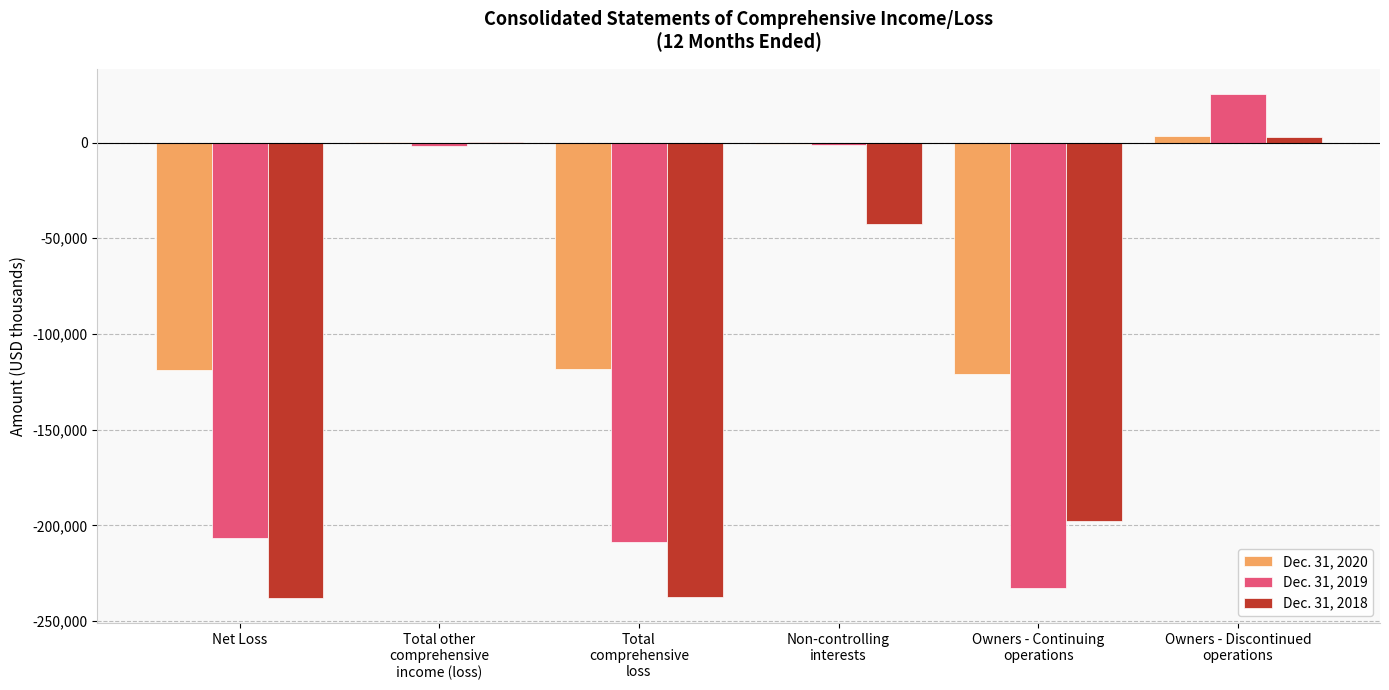

What is the sum of all Dec. 31, 2019 values?

-625800